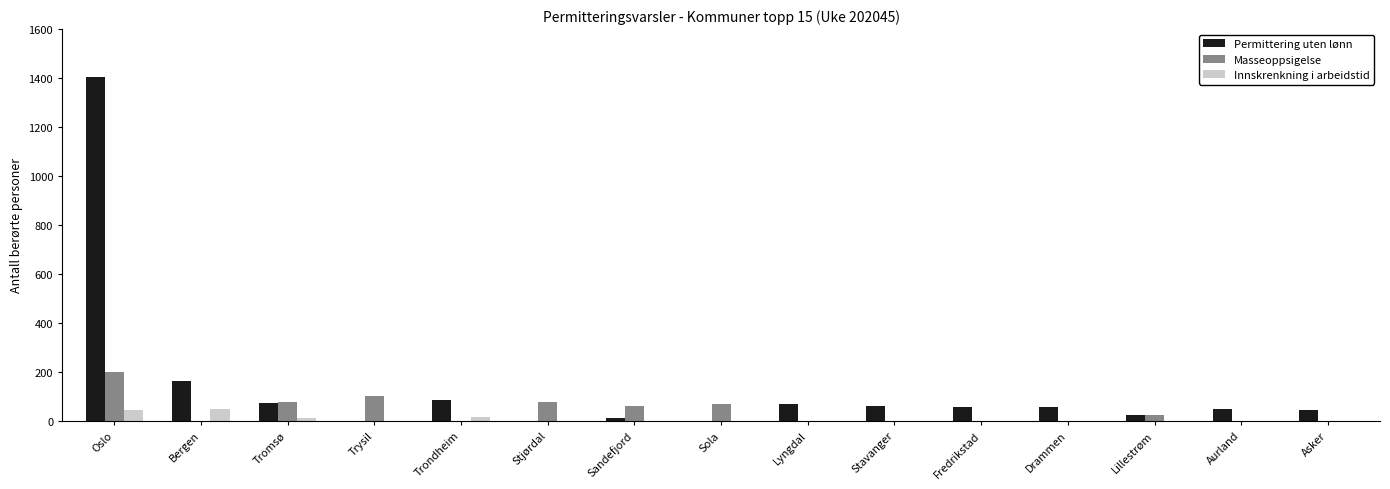

True or false: Innskrenkning i arbeidstid has a value of 0 at Lillestrøm.

True